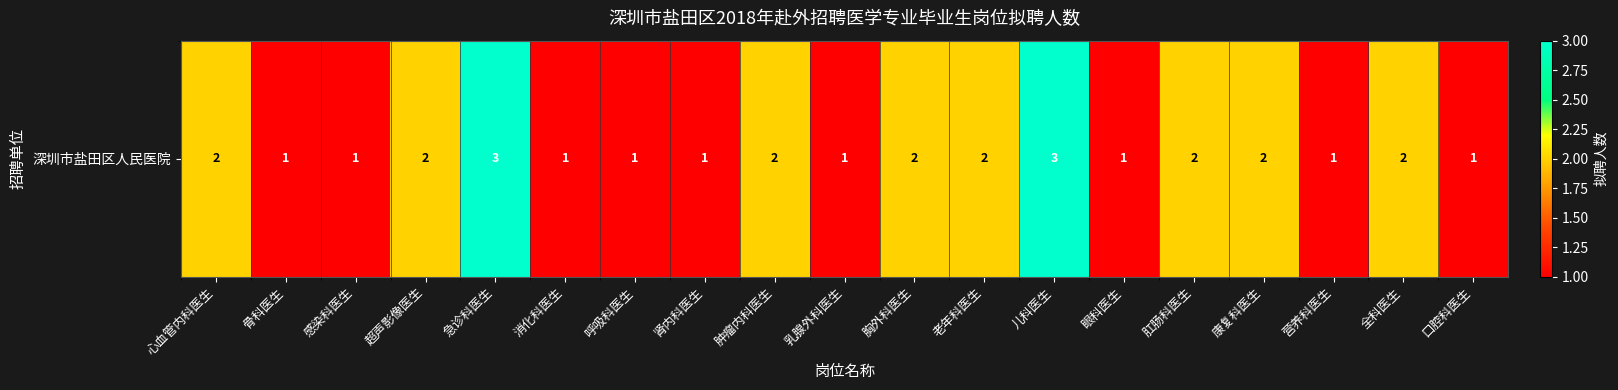

Is it true that the value at 急诊科医生 is 3?

True